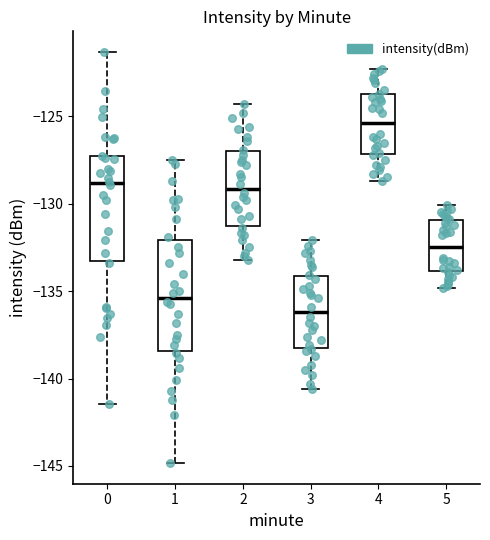

Reading left to right, transcribe this box plot: for each box, give where its median line is, the range the box spans, and where its two whiskers end, as read against the y-axis. The values are not printed on the chart, so give them approximately, as read against the axis.

0: median -129.0, box -133.5 to -127.5, whiskers -141.5 to -121.5
1: median -135.5, box -138.5 to -132.0, whiskers -145.0 to -127.5
2: median -129.0, box -131.5 to -127.0, whiskers -133.0 to -124.5
3: median -136.0, box -138.0 to -134.0, whiskers -140.5 to -132.0
4: median -125.5, box -127.0 to -123.5, whiskers -128.5 to -122.5
5: median -132.5, box -134.0 to -131.0, whiskers -135.0 to -130.0